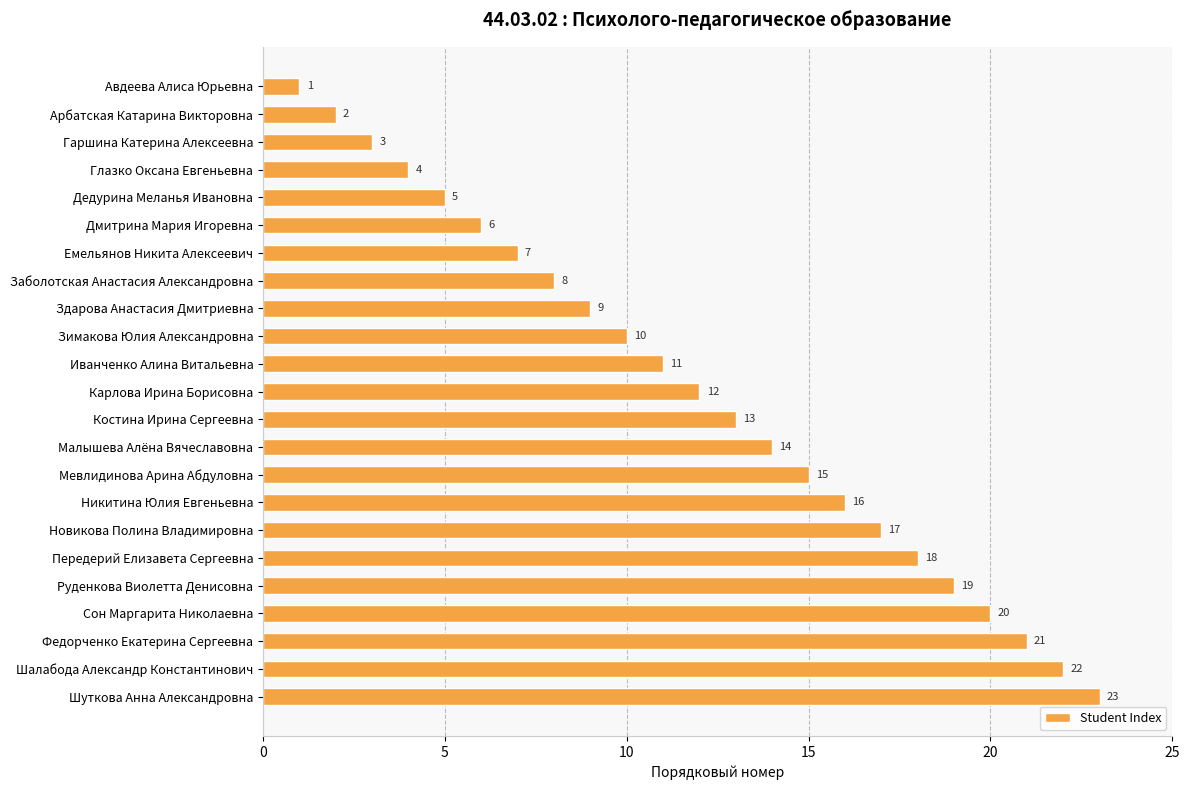

What is the sum of all values?

276